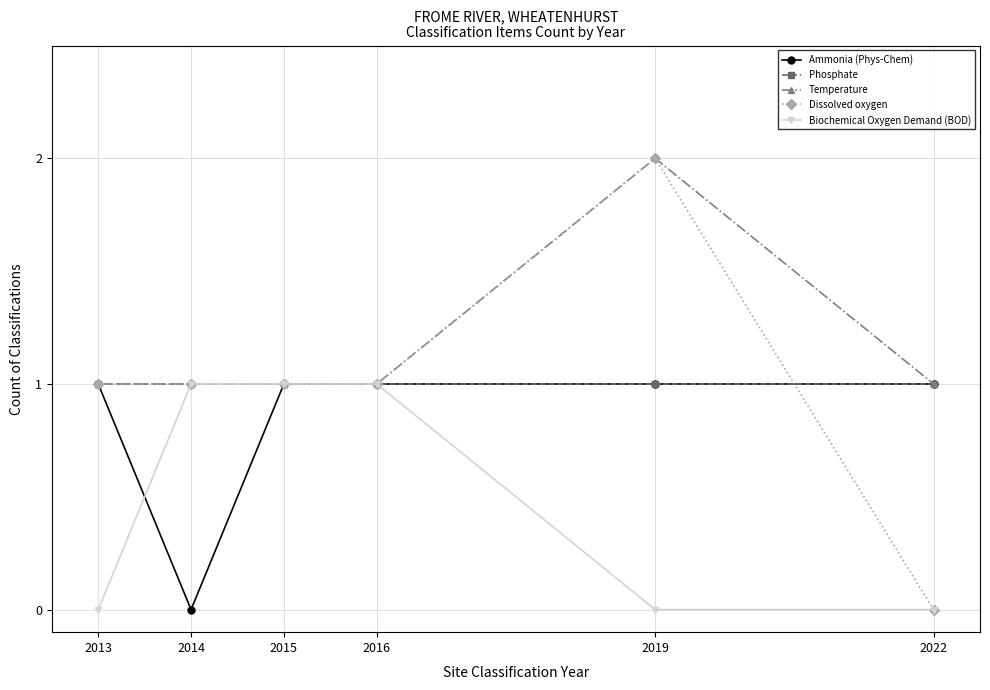

What value does the Dissolved oxygen series have at 2014?

1